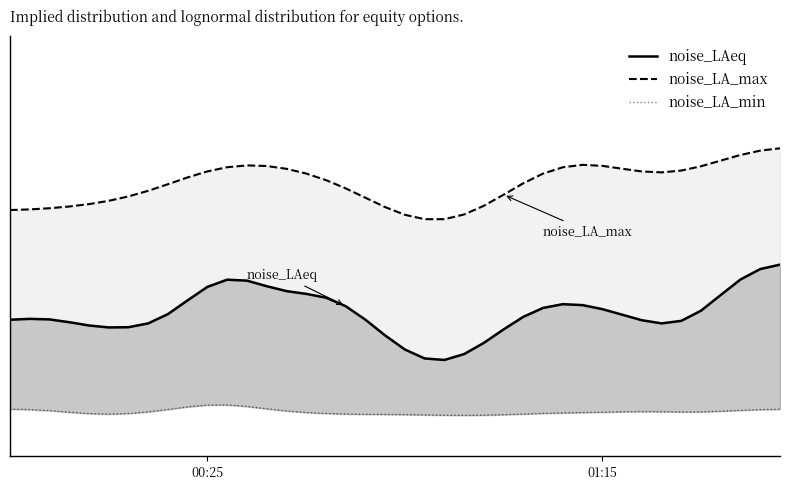

What is the sum of all noise_LA_max values?

2728.3